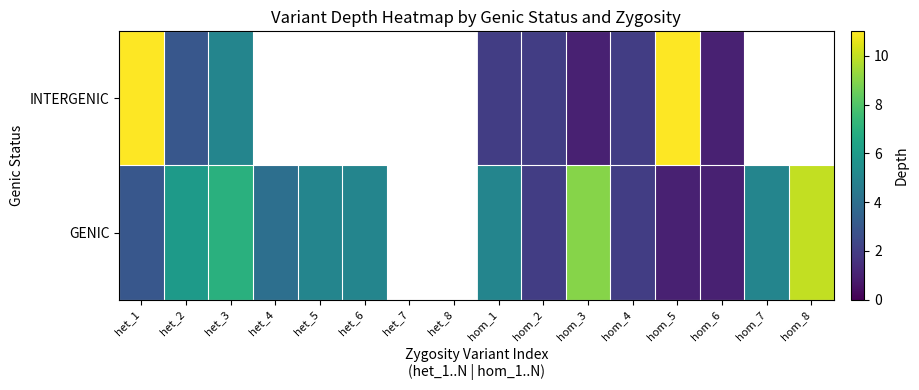

What is the maximum value for GENIC?

10.0